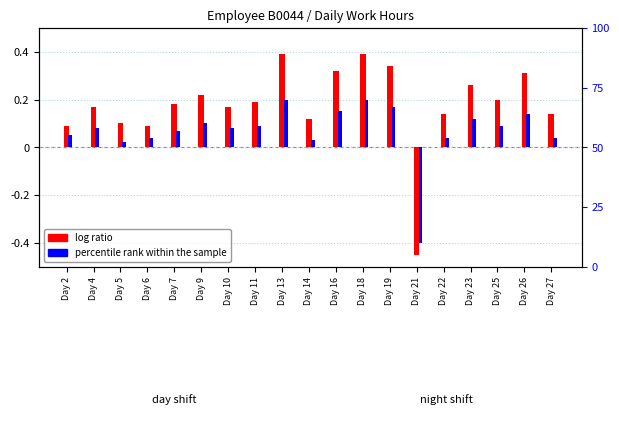

How many values in the log ratio series are below 0?

1